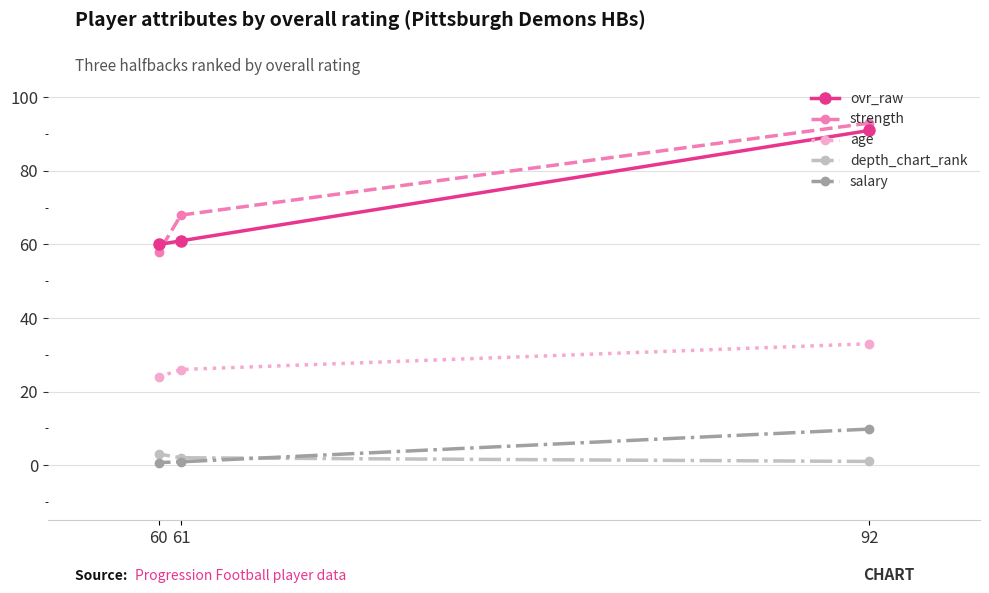

True or false: depth_chart_rank has a value of 4.4 at 60.

False